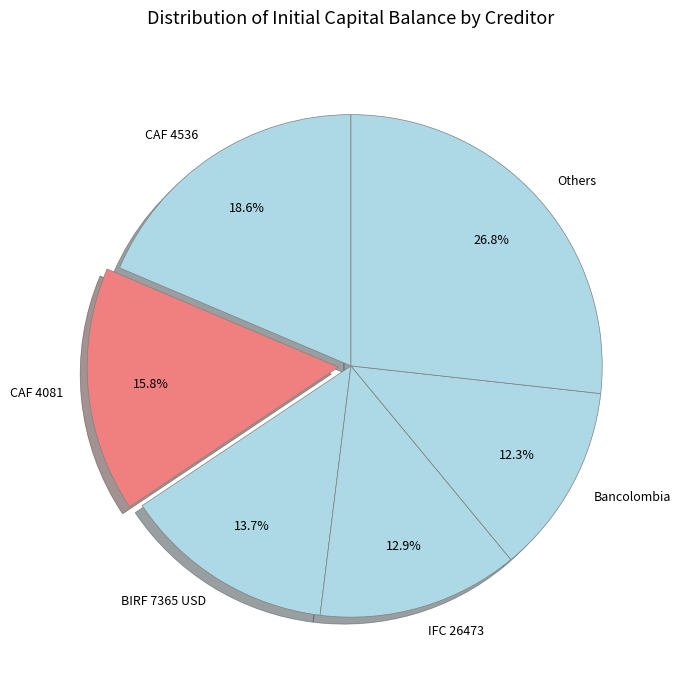

Does BIRF 7365 USD account for over 50% of the chart?

No